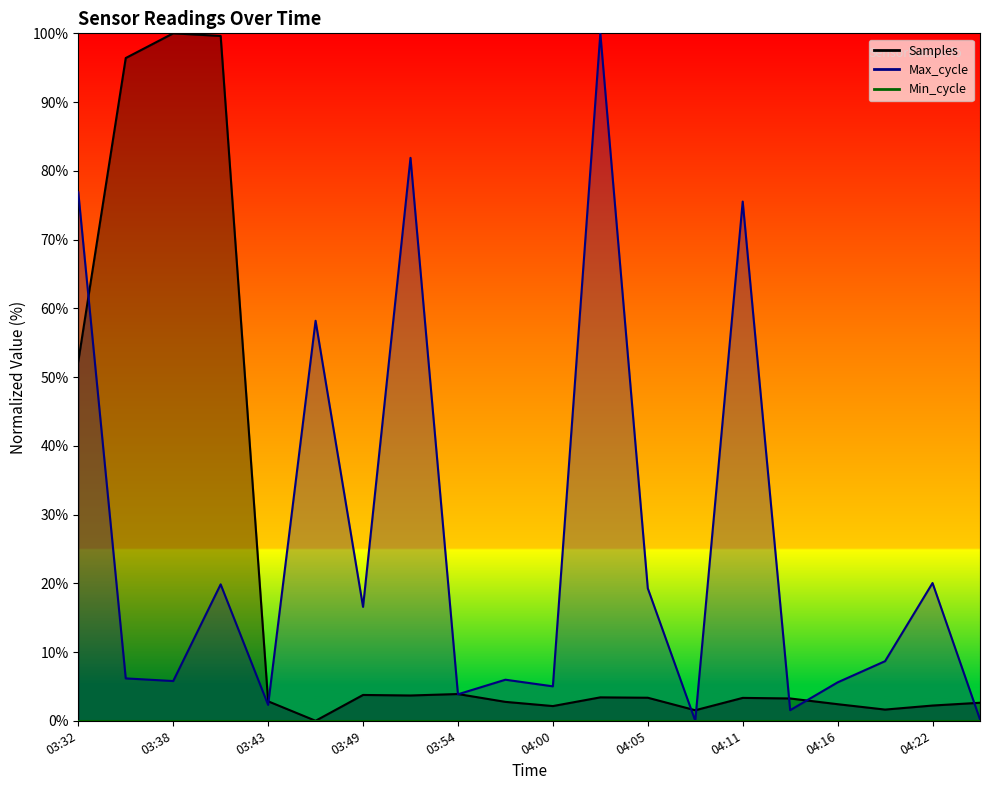

Which series ends up on top after the final intersection of Max_cycle and Samples?

Samples